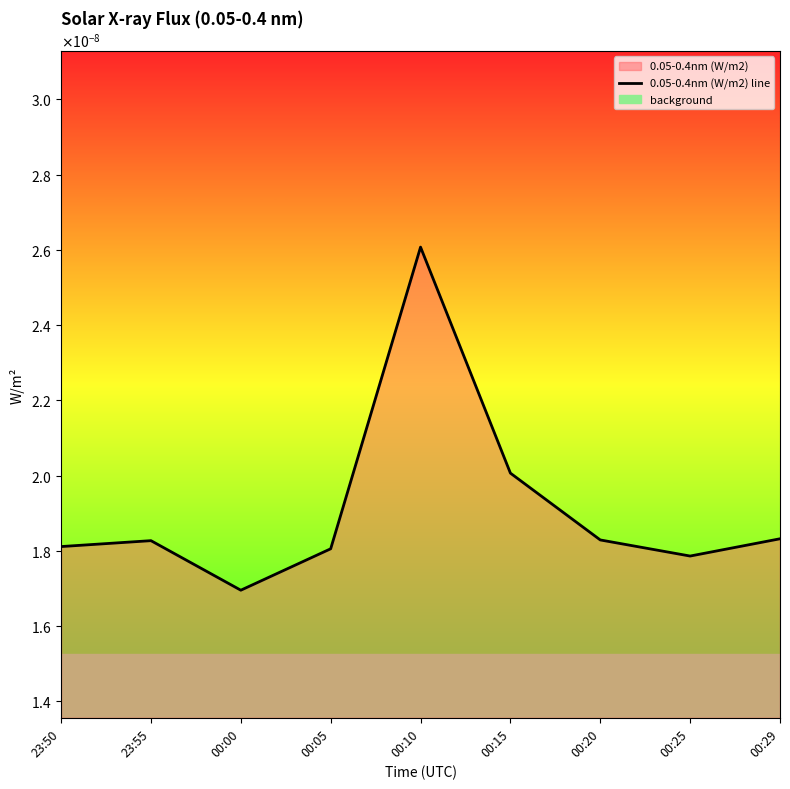

The value at 23:55 is 0.0. True or false?

True